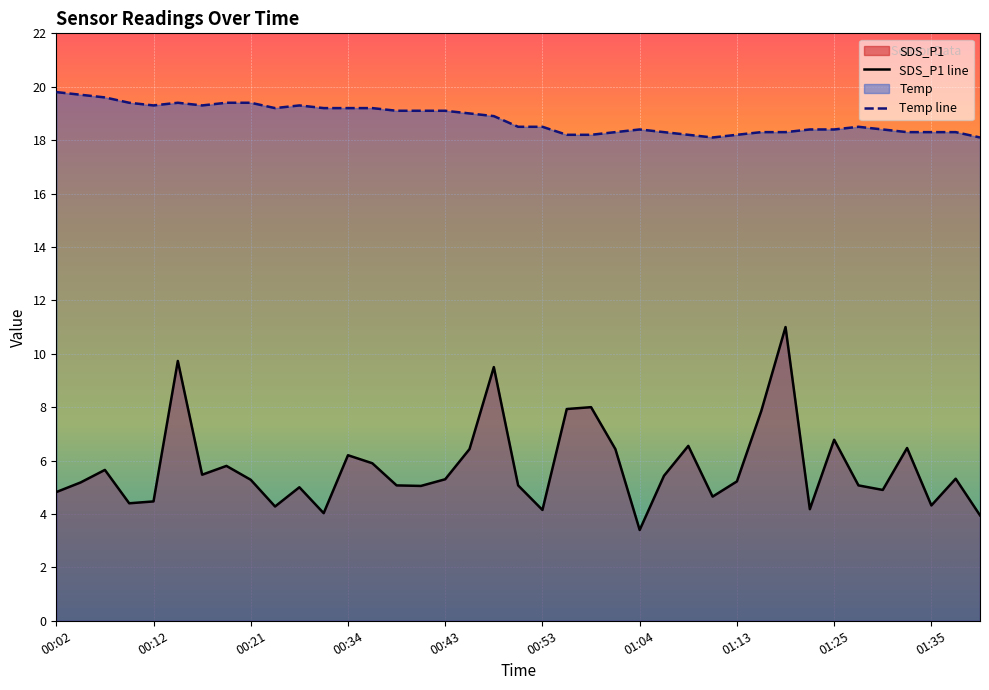

What is the approximate value of Temp at 01:01?

18.3